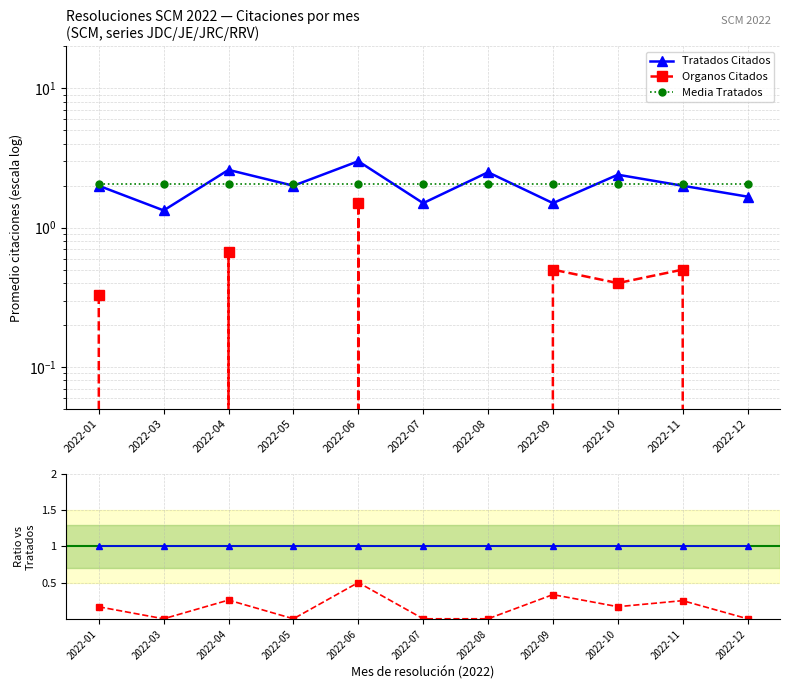

How many series are shown in this chart?

3